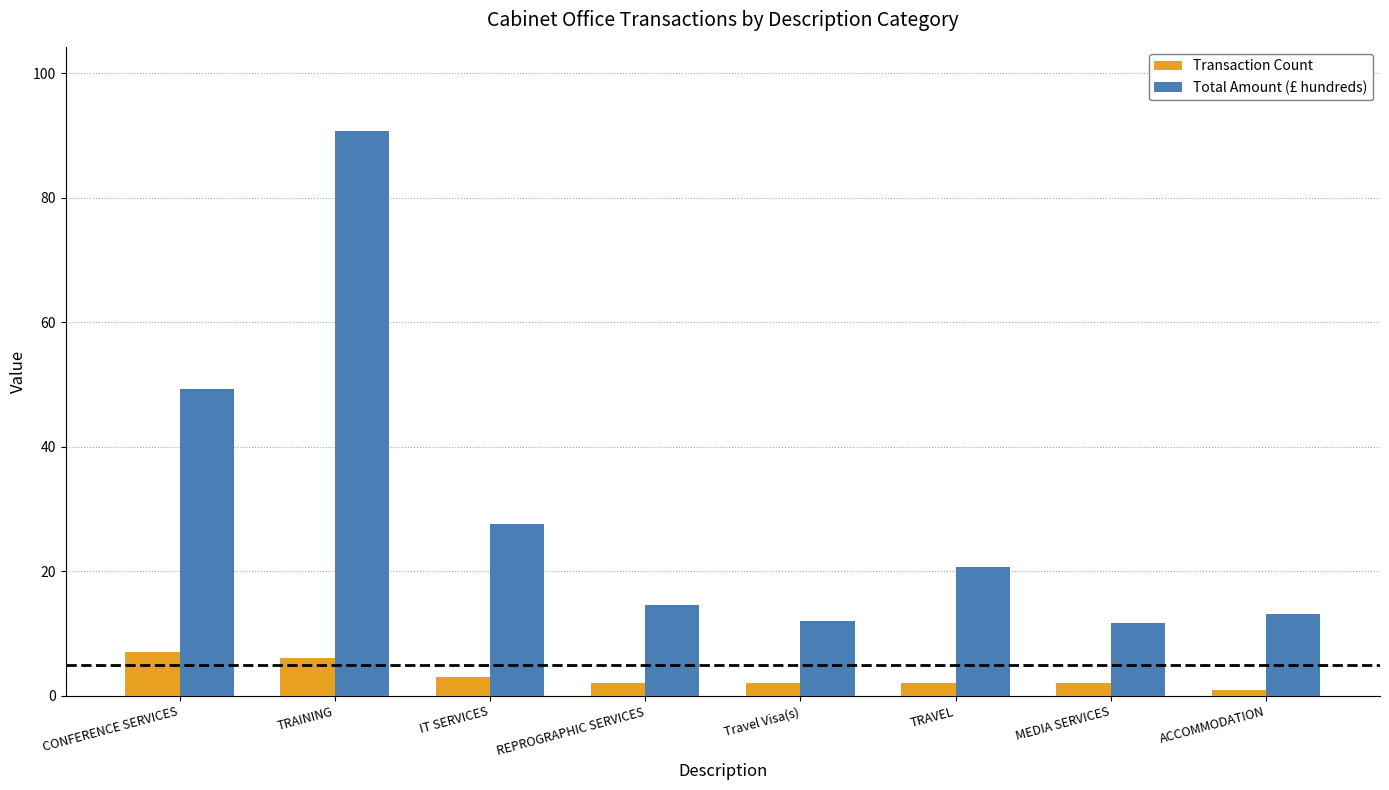

What is the difference between the maximum and second lowest values in the Total Amount (£ hundreds) series?

78.7